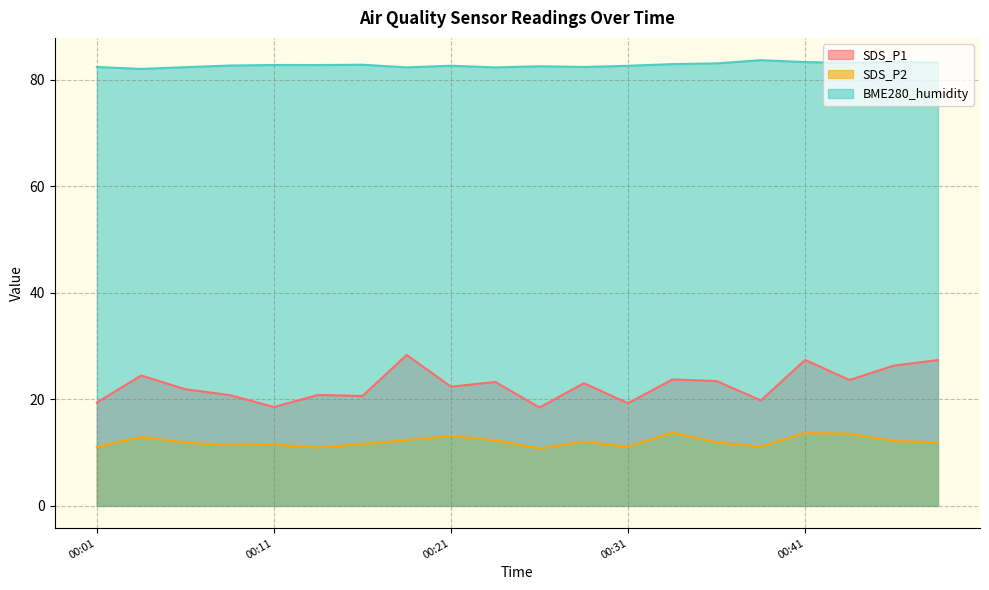

At 00:36, list the series in order from largest to smallest.

BME280_humidity, SDS_P1, SDS_P2